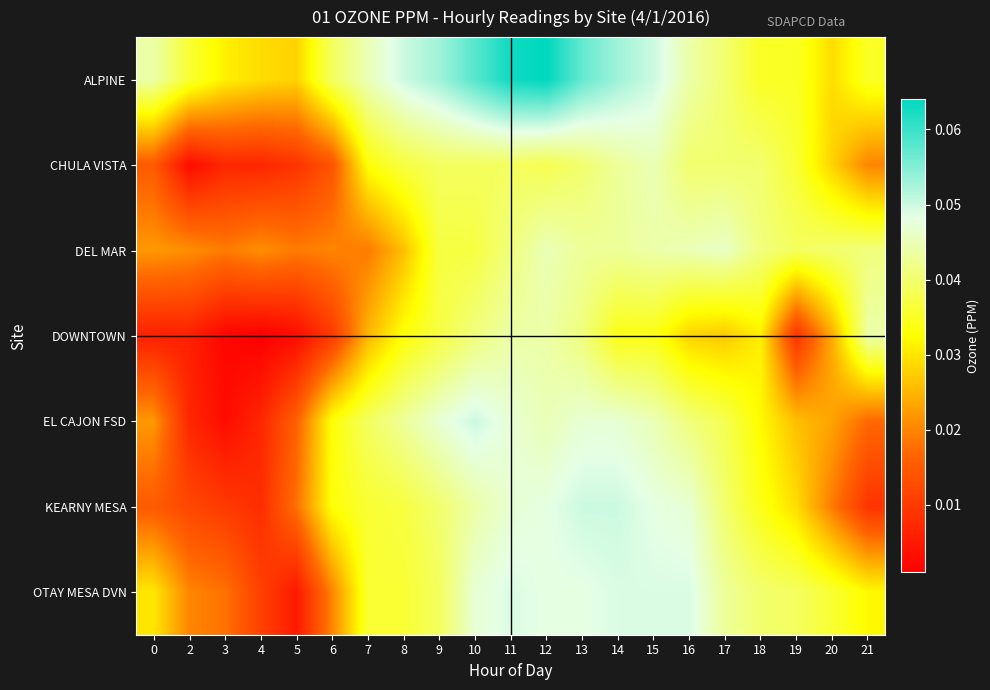

Reading left to right, what are all the values shown in this chart?

ALPINE: 0=0.0	2=0.0	3=0.0	4=0.0	5=0.0	6=0.0	7=0.0	8=0.1	9=0.1	10=0.1	11=0.1	12=0.1	13=0.1	14=0.1	15=0.1	16=0.0	17=0.0	18=0.0	19=0.0	20=0.0	21=0.0
CHULA VISTA: 0=0.0	2=0.0	3=0.0	4=0.0	5=0.0	6=0.0	7=0.0	8=0.0	9=0.0	10=0.0	11=0.0	12=0.0	13=0.0	14=0.0	15=0.0	16=0.0	17=0.0	18=0.0	19=0.0	20=0.0	21=0.0
DEL MAR: 0=0.0	2=0.0	3=0.0	4=0.0	5=0.0	6=0.0	7=0.0	8=0.0	9=0.0	10=0.0	11=0.0	12=0.0	13=0.0	14=0.0	15=0.0	16=0.0	17=0.0	18=0.0	19=0.0	20=0.0	21=0.0
DOWNTOWN: 0=0.0	2=0.0	3=0.0	4=0.0	5=0.0	6=0.0	7=0.0	8=0.0	9=0.0	10=0.0	11=0.0	12=0.0	13=0.0	14=0.0	15=0.0	16=0.0	17=0.0	18=0.0	19=0.0	20=0.0	21=0.0
EL CAJON FSD: 0=0.0	2=0.0	3=0.0	4=0.0	5=0.0	6=0.0	7=0.0	8=0.0	9=0.0	10=0.1	11=0.0	12=0.0	13=0.0	14=0.0	15=0.0	16=0.0	17=0.0	18=0.0	19=0.0	20=0.0	21=0.0
KEARNY MESA: 0=0.0	2=0.0	3=0.0	4=0.0	5=0.0	6=0.0	7=0.0	8=0.0	9=0.0	10=0.0	11=0.0	12=0.0	13=0.1	14=0.1	15=0.0	16=0.0	17=0.0	18=0.0	19=0.0	20=0.0	21=0.0
OTAY MESA DVN: 0=0.0	2=0.0	3=0.0	4=0.0	5=0.0	6=0.0	7=0.0	8=0.0	9=0.0	10=0.0	11=0.0	12=0.0	13=0.0	14=0.0	15=0.0	16=0.0	17=0.0	18=0.0	19=0.0	20=0.0	21=0.0